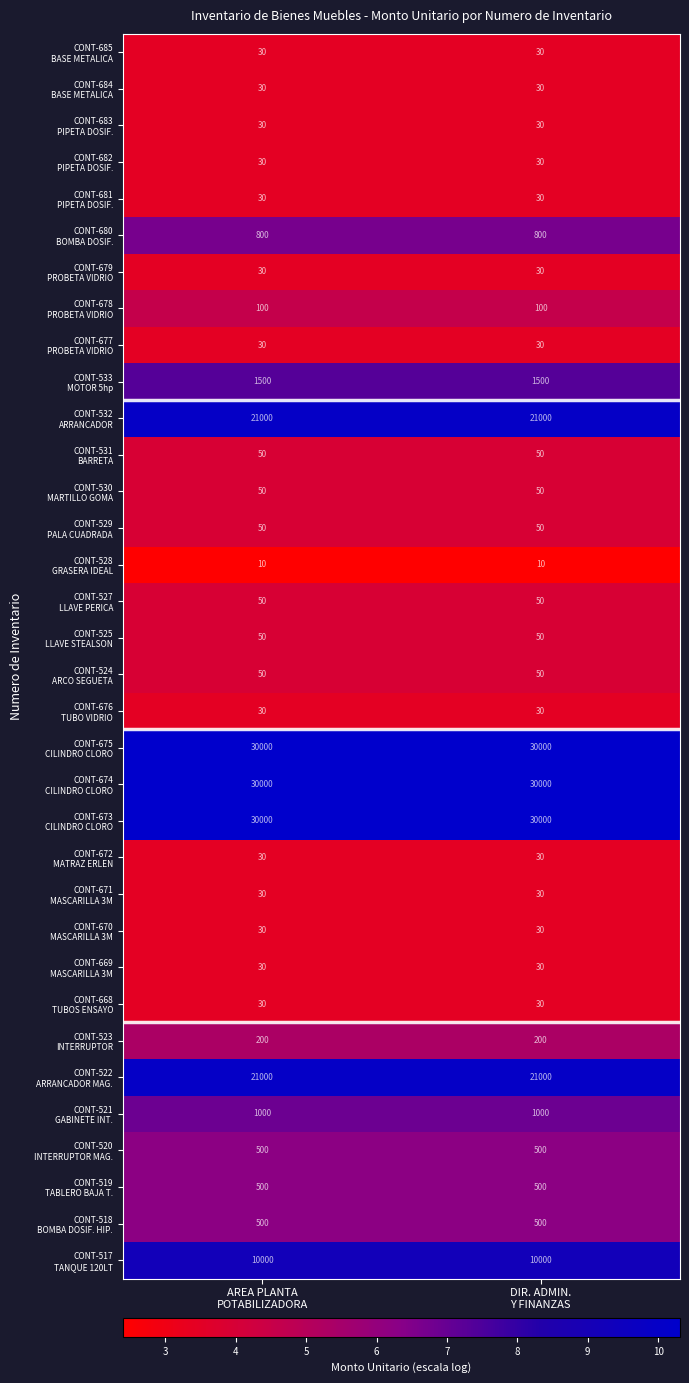

What is the maximum value shown in the chart?

30000